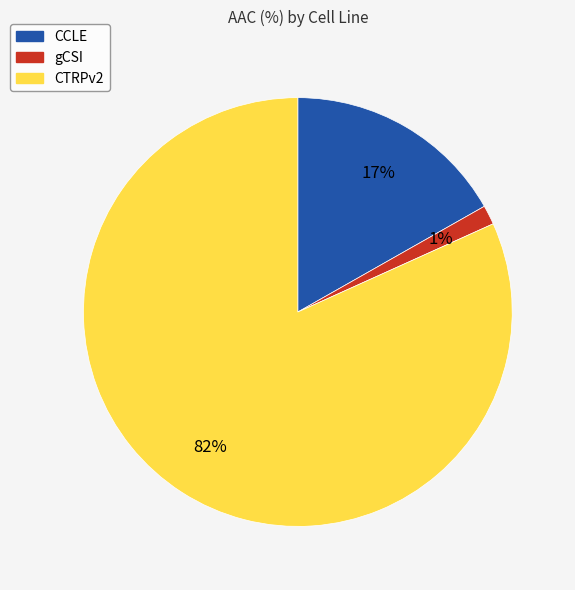

How many slices are in this pie chart?

3